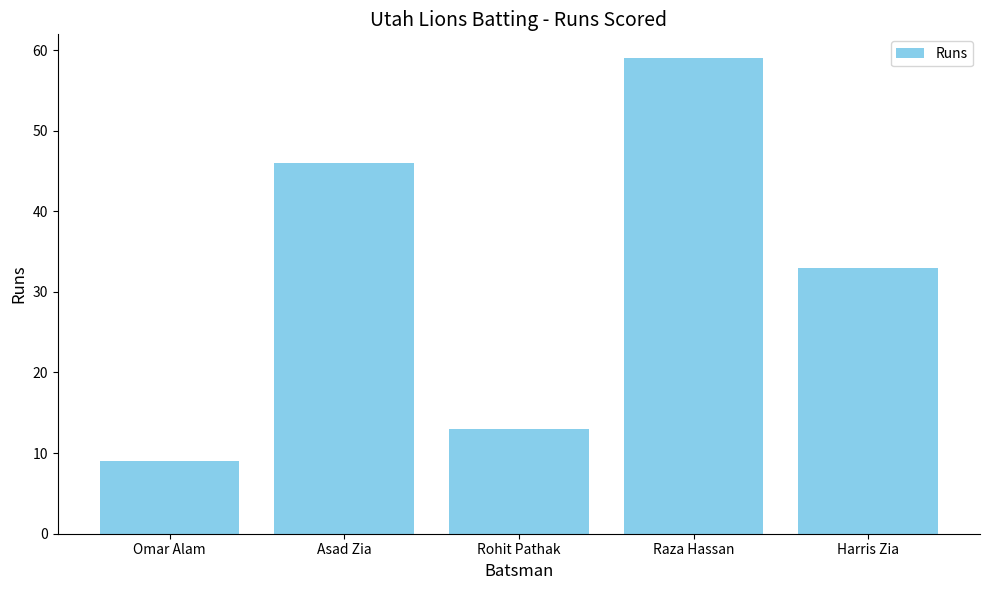

What is the difference between the second highest and second lowest values?

33